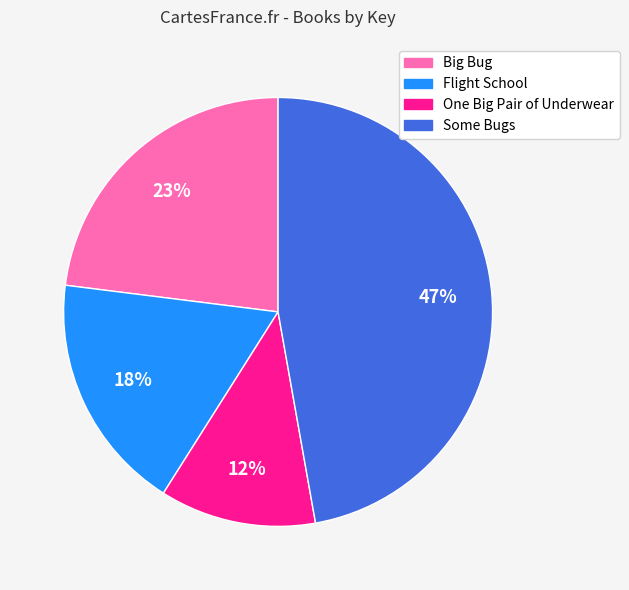

Does any single category account for the majority?

No